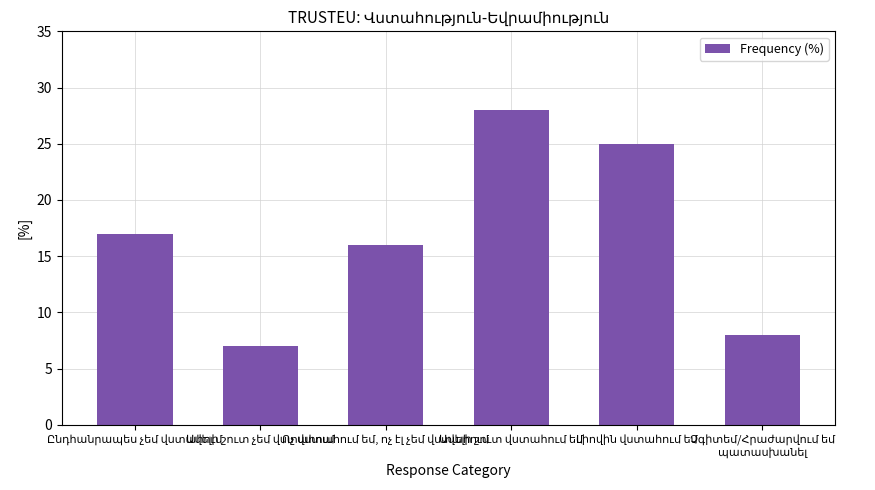

What is the greatest value displayed?

28